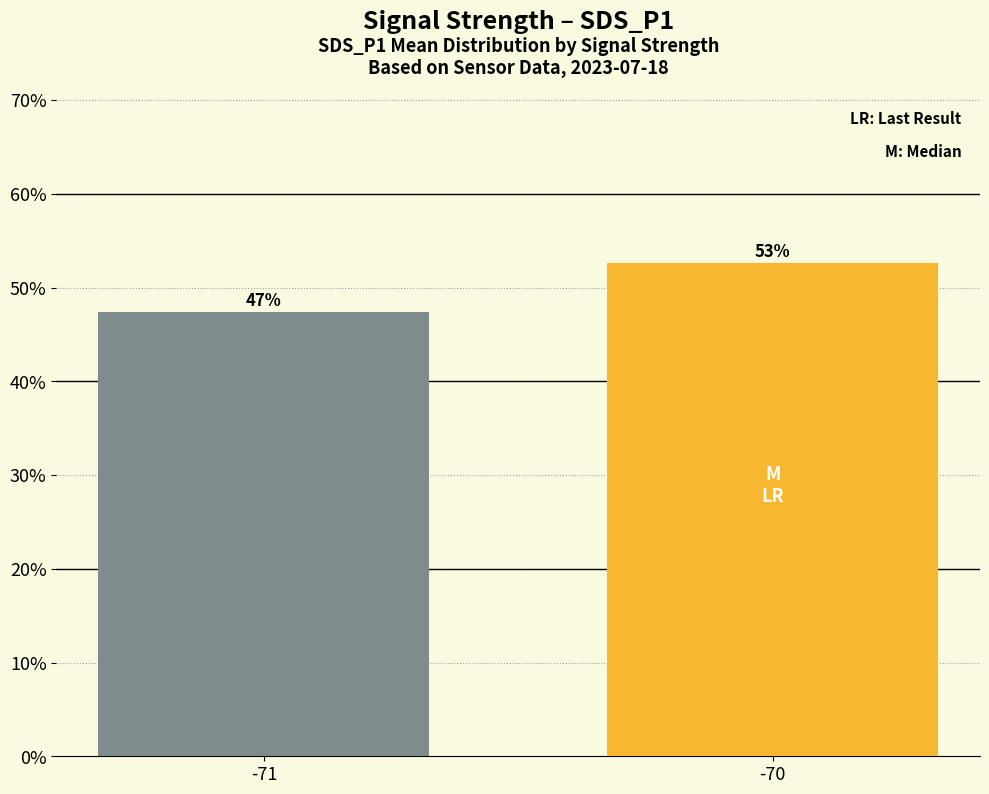

Are the bars horizontal?

No